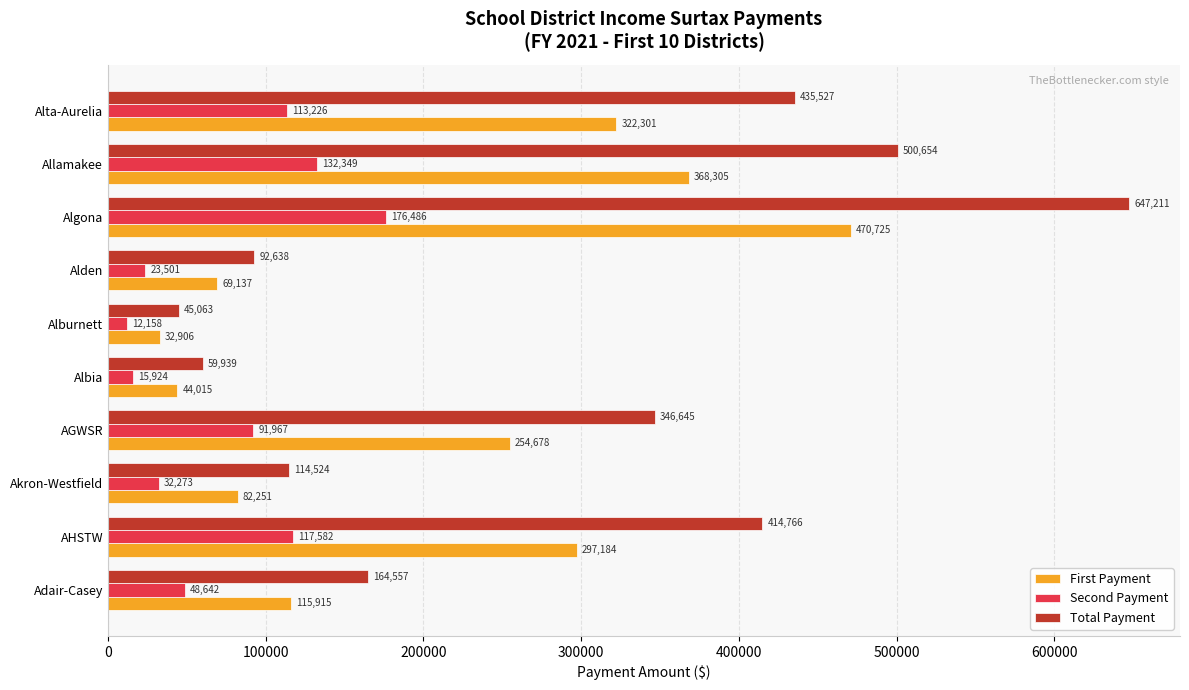

What are all the series names shown in the legend?

First Payment, Second Payment, Total Payment